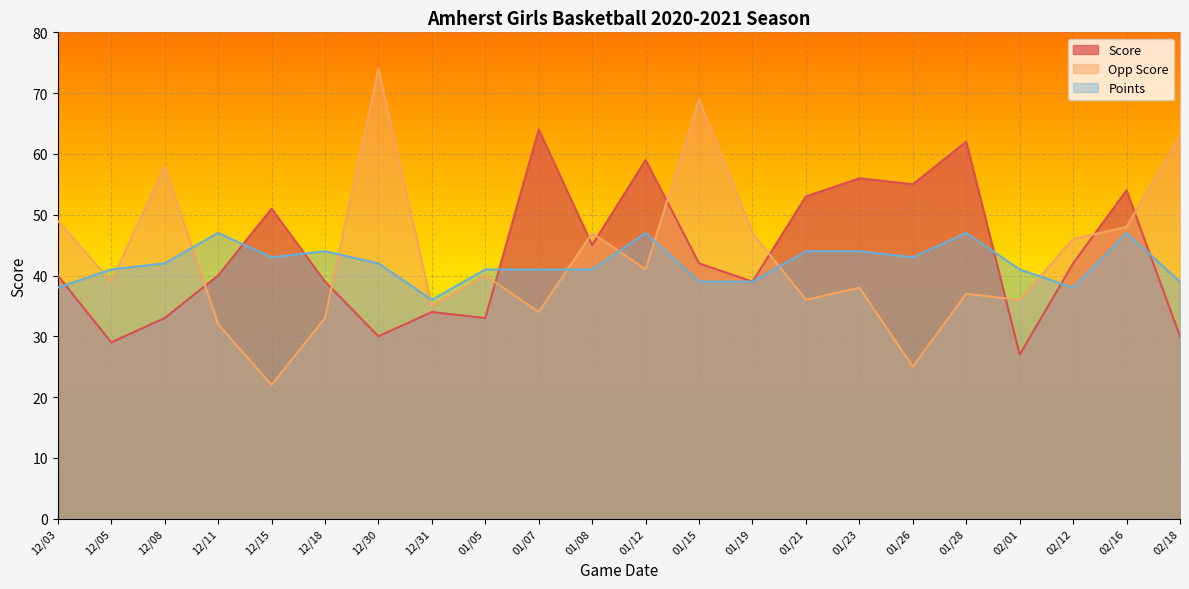

Between which two adjacent categories do Points and Score first intersect?

12/03 and 12/05